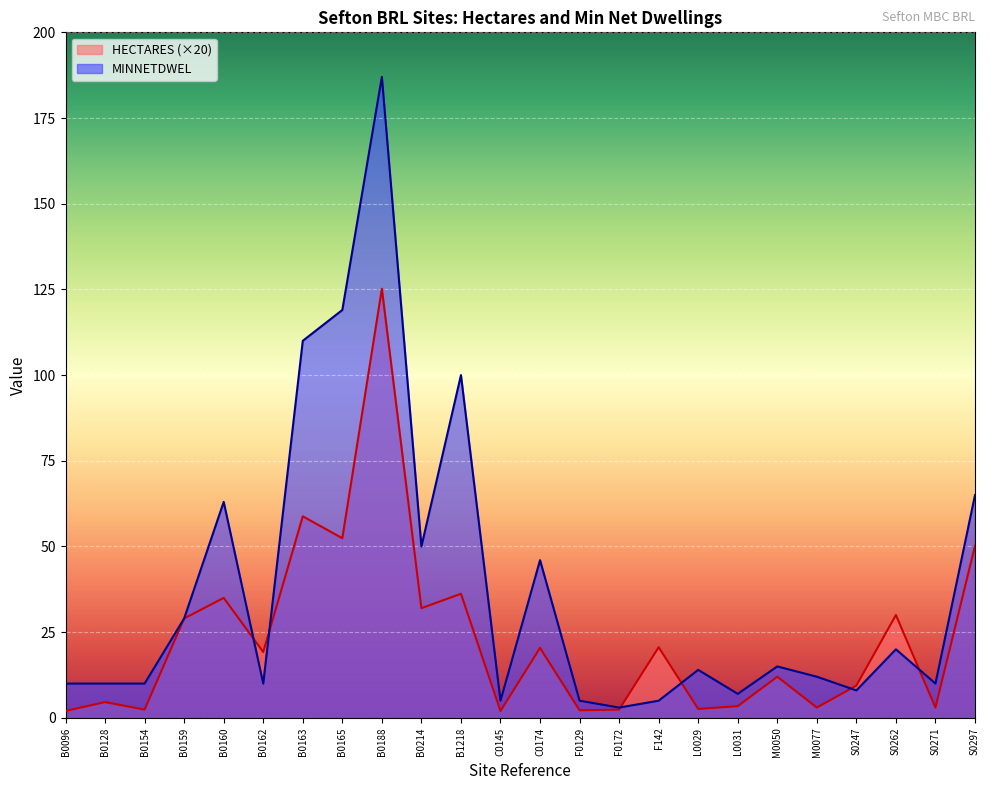

At which category is the sum across all series the highest?

B0188